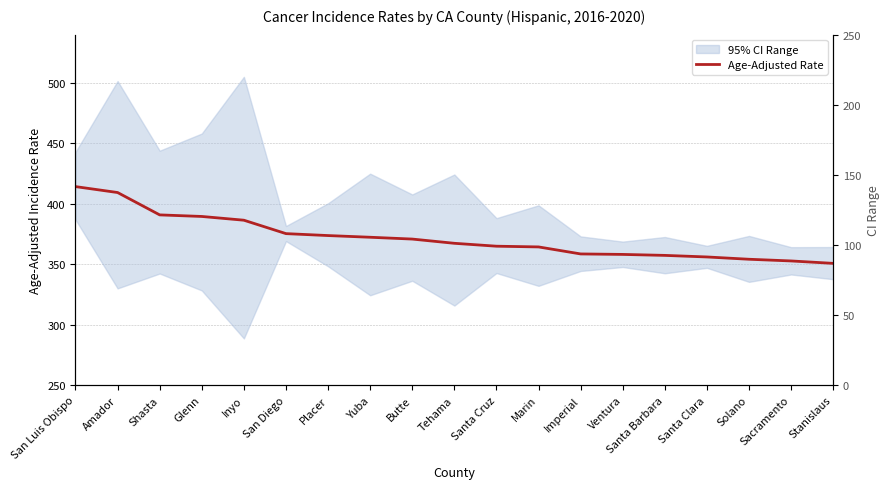

What is the label of the 7th point from the right?

Imperial